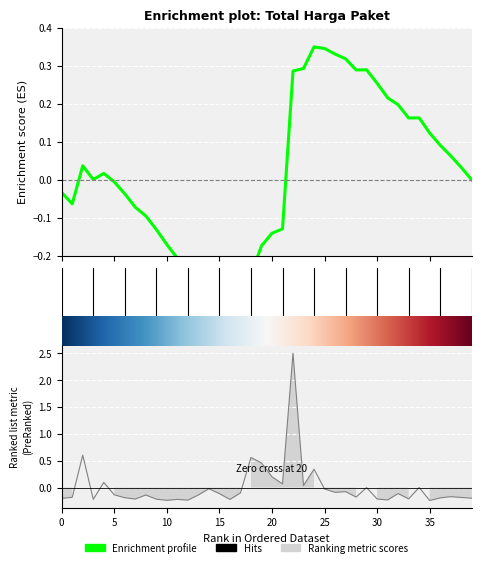

The chart shows a value of -0.0 at 2022-09-17. True or false?

False